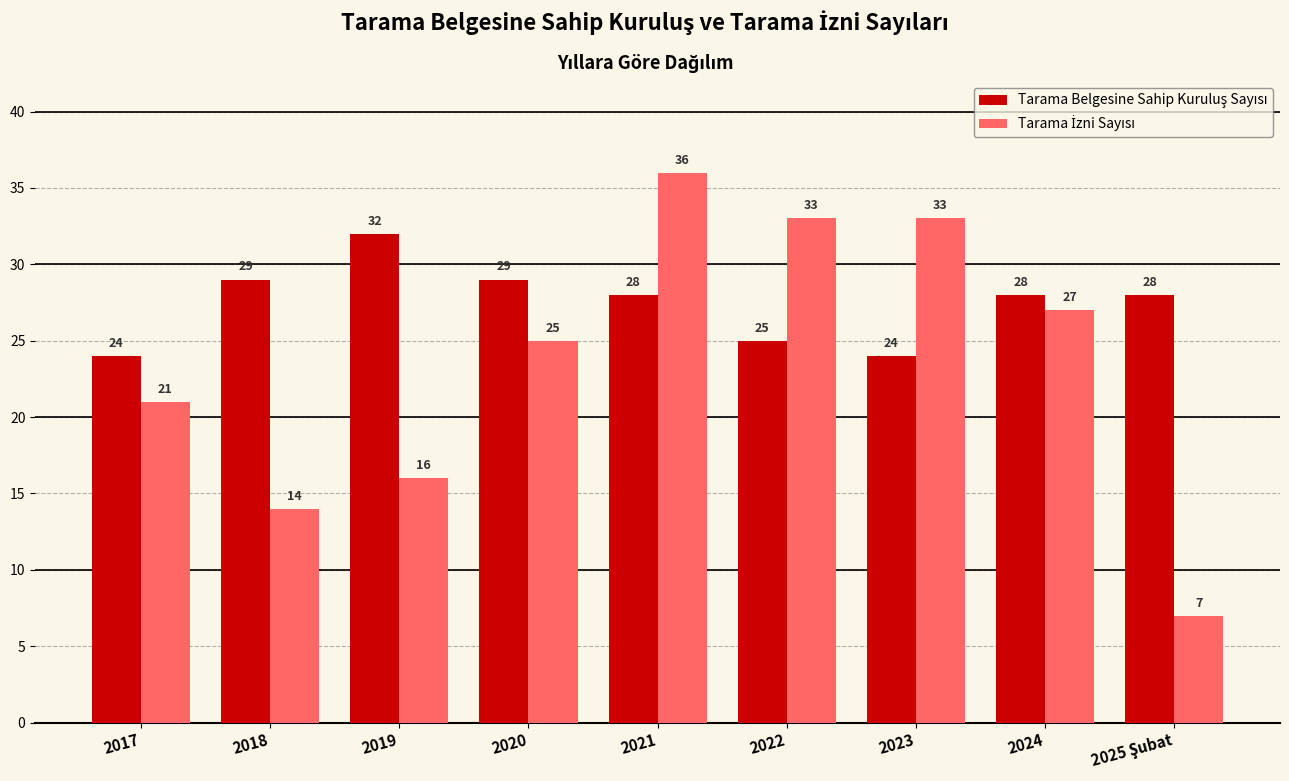

What is the greatest value displayed?

36